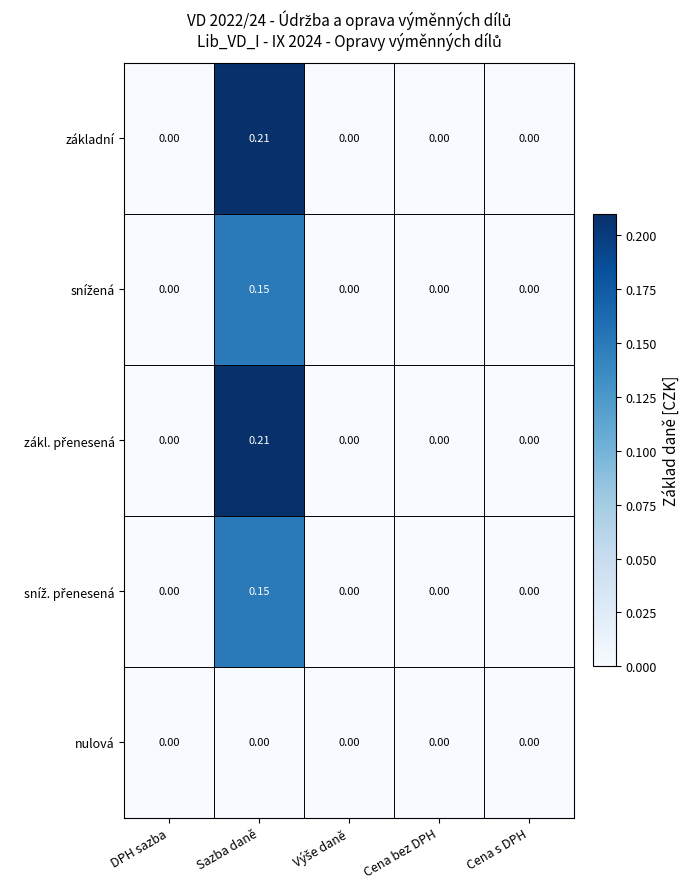

At which category is the sum across all series the highest?

Sazba daně